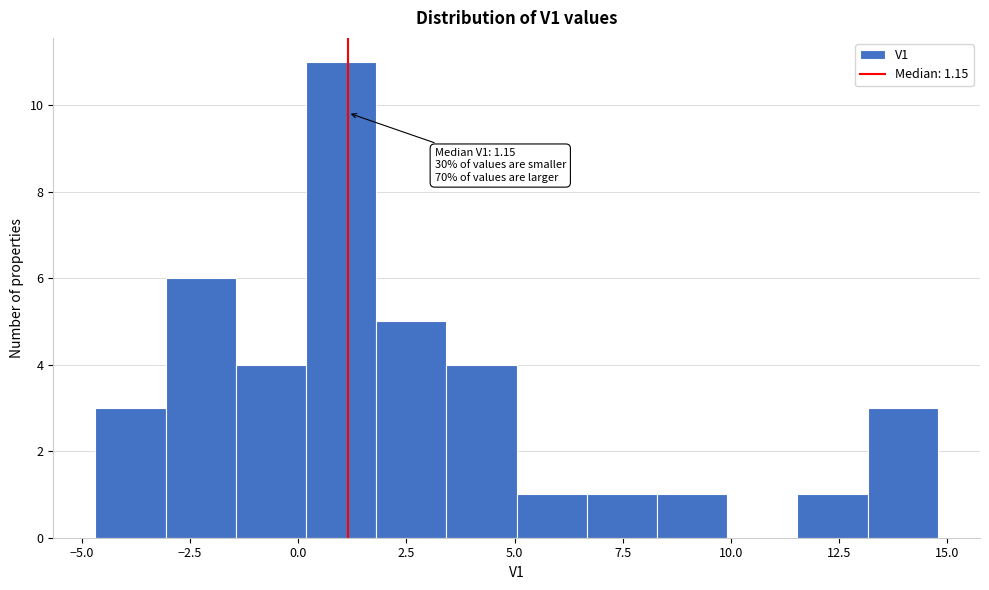

Around what value on the x-axis is the tallest bar? Give the approximate position of its centre, as read against the axis.

1.0